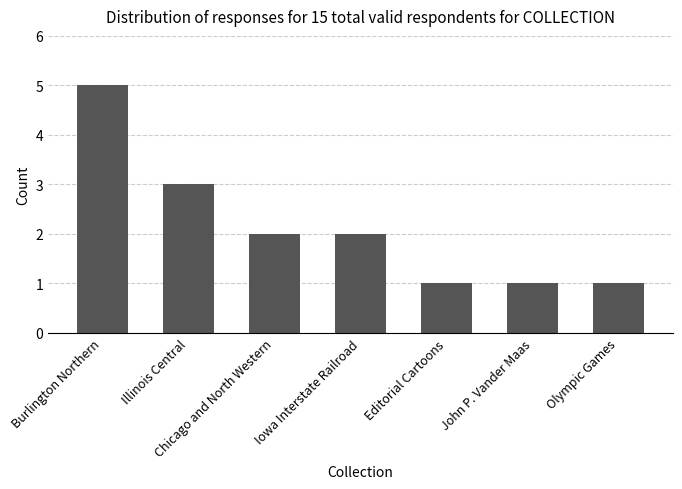

What is the change in value from Illinois Central to Chicago and North Western?

-1